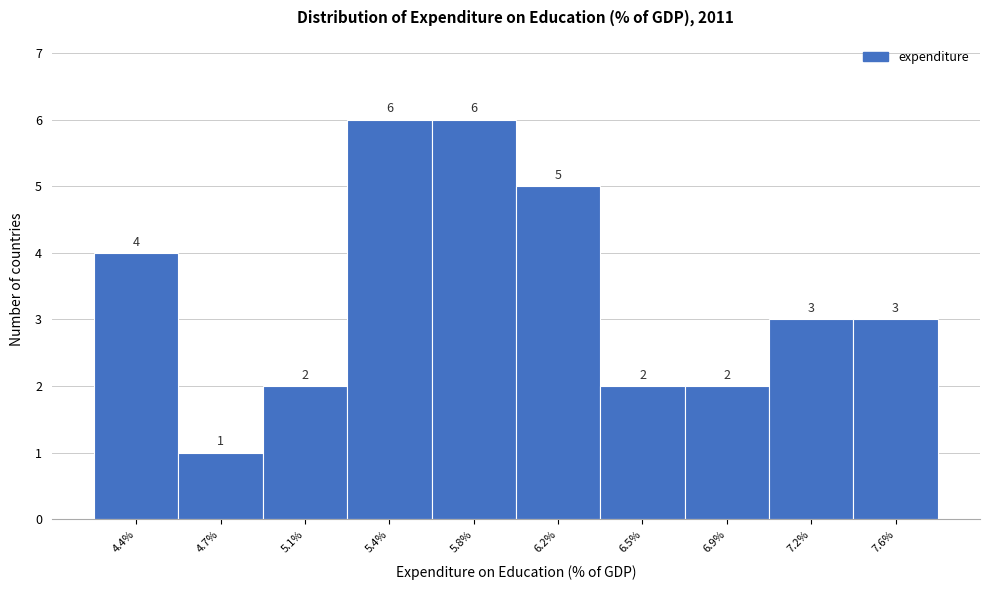

Reading right to left, extract all data points from this chart.

3	3	2	2	5	6	6	2	1	4